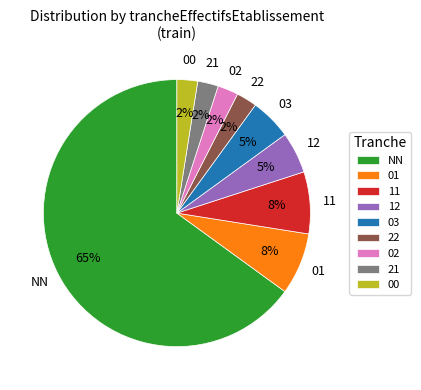

Which has a higher value, 22 or 11?

11